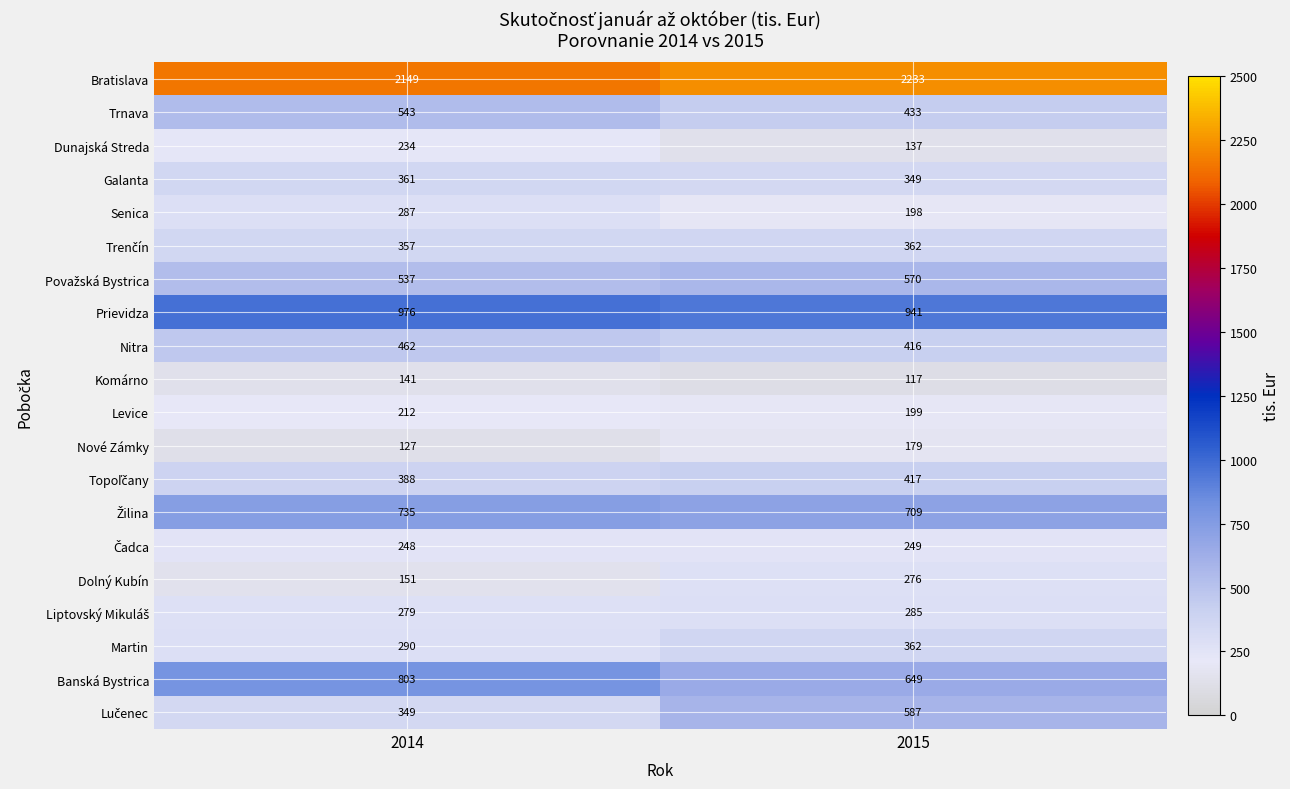

How many series are shown in this chart?

20